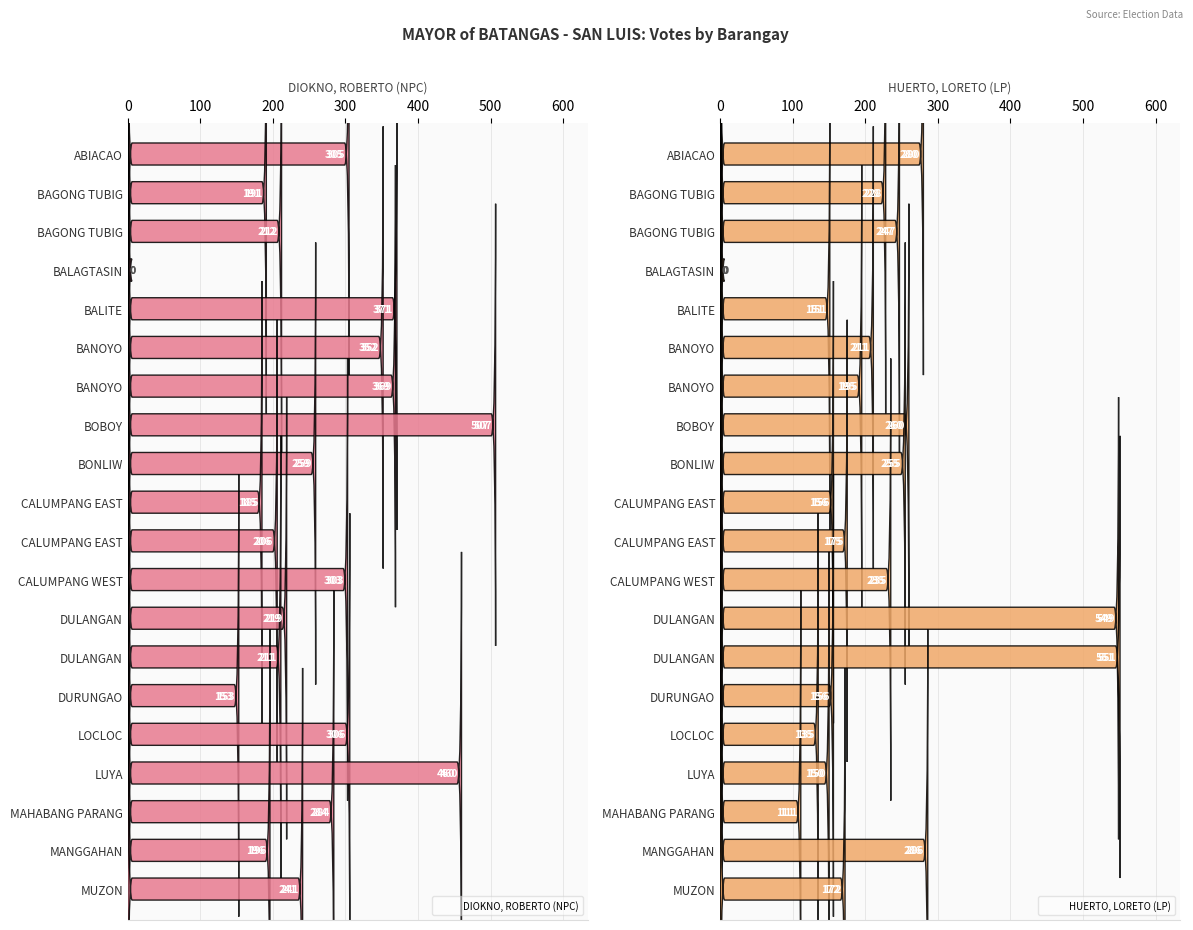

Reading left to right, what are all the values shown in this chart?

DIOKNO, ROBERTO (NPC): 305	191	212	0	371	352	369	507	259	185	206	303	219	211	153	306	460	284	196	241
HUERTO, LORETO (LP): 280	228	247	0	151	211	195	260	255	156	175	235	549	551	156	135	150	111	286	172